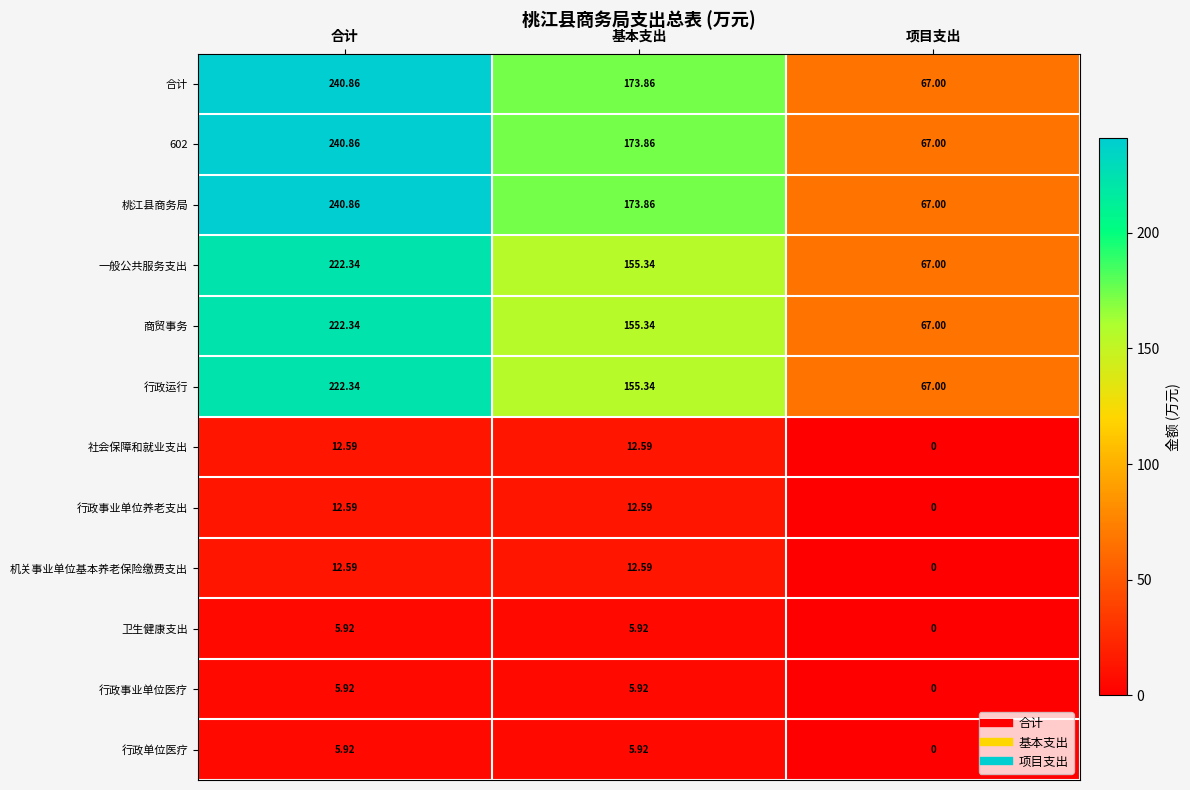

At which category is the sum across all series the highest?

合计